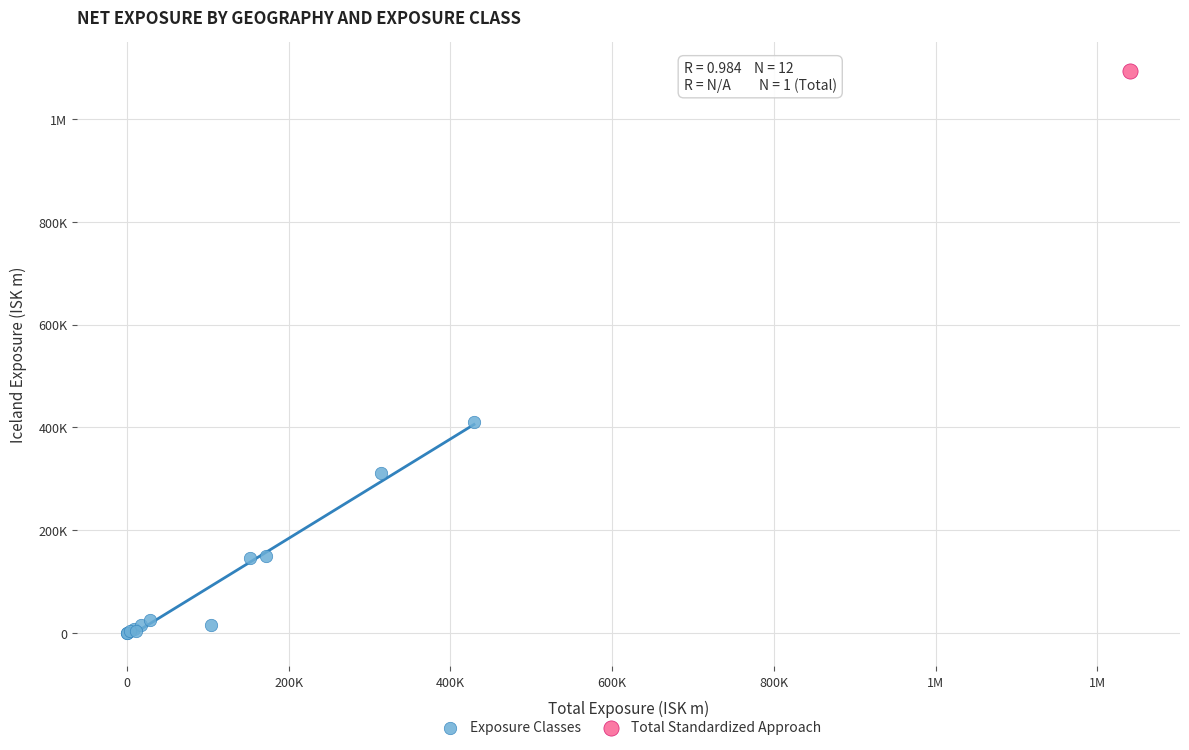

What are all the series names shown in the legend?

Exposure Classes, Total Standardized Approach